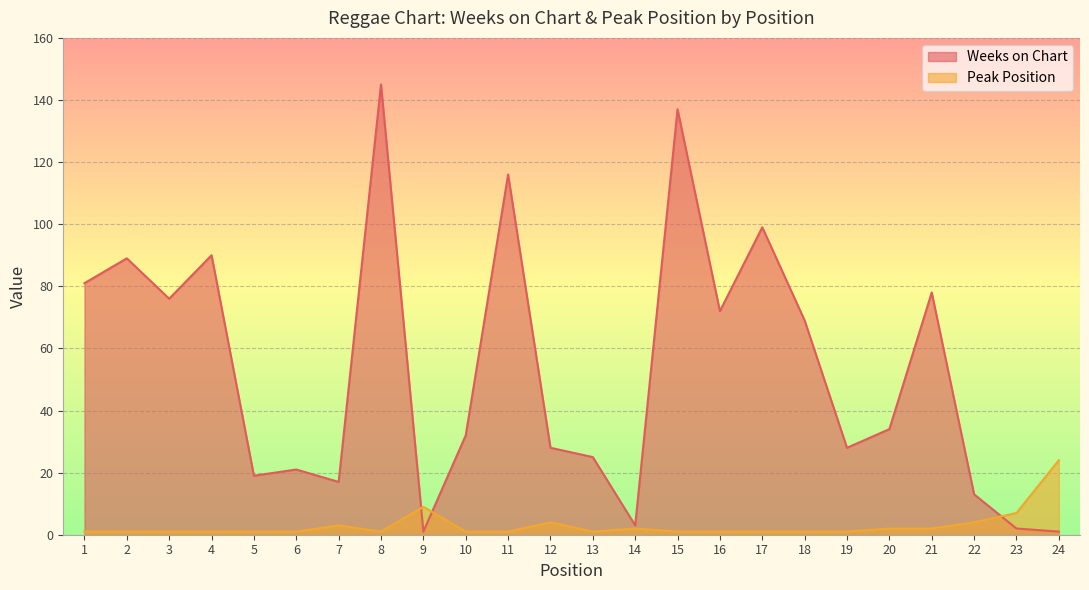

At which category does Peak Position reach its first local peak?

7